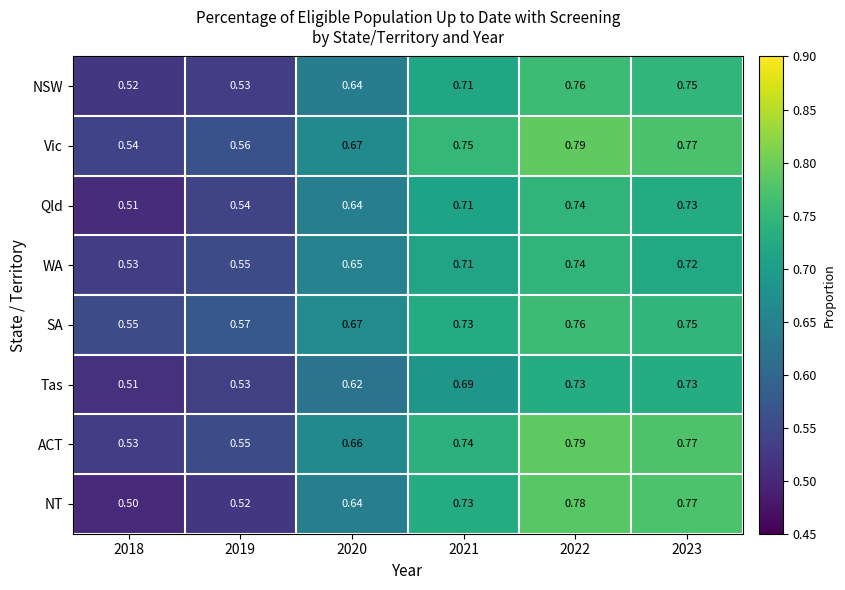

Which series has the largest range (max minus min)?

NT